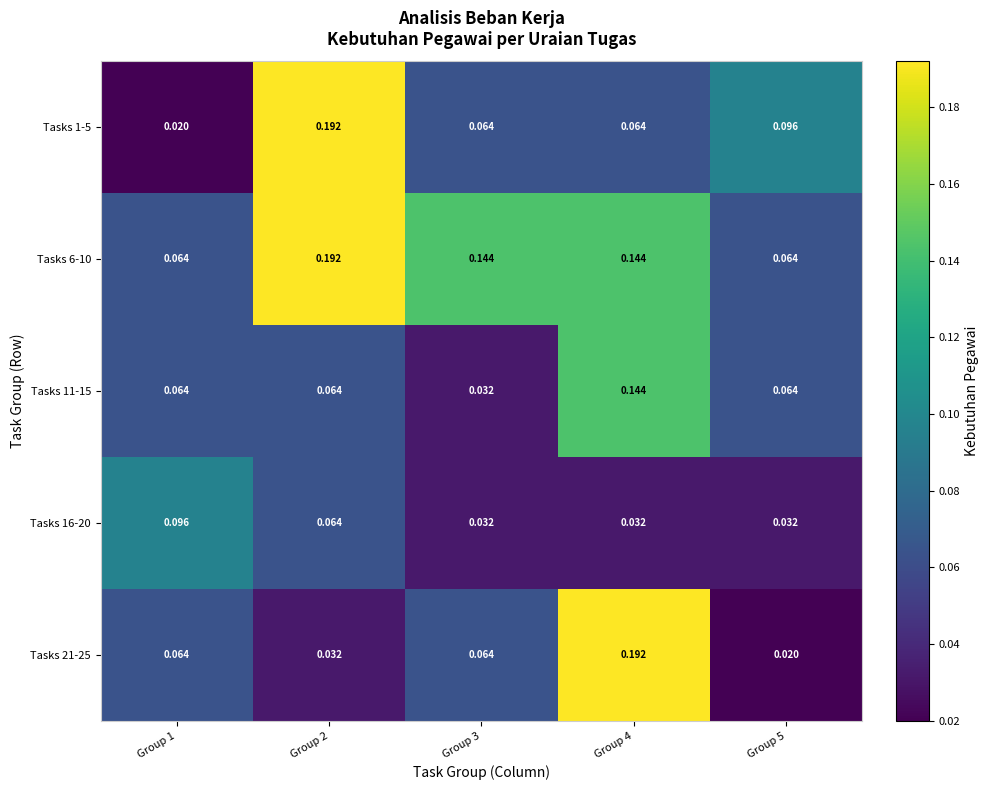

Is the value of Tasks 1-5 at Group 3 greater than the value of Tasks 6-10 at Group 4?

No